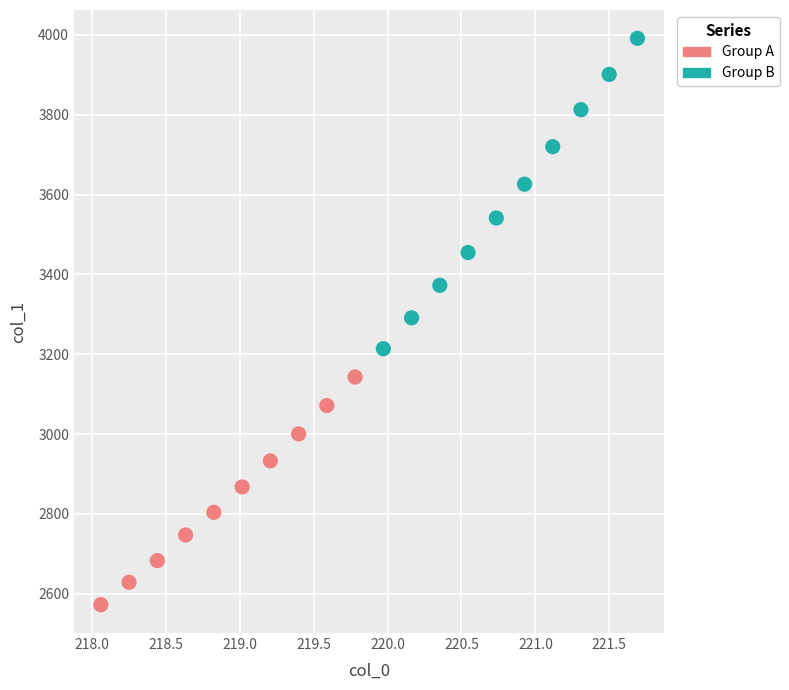

Which series contains the highest Y value?

Group B